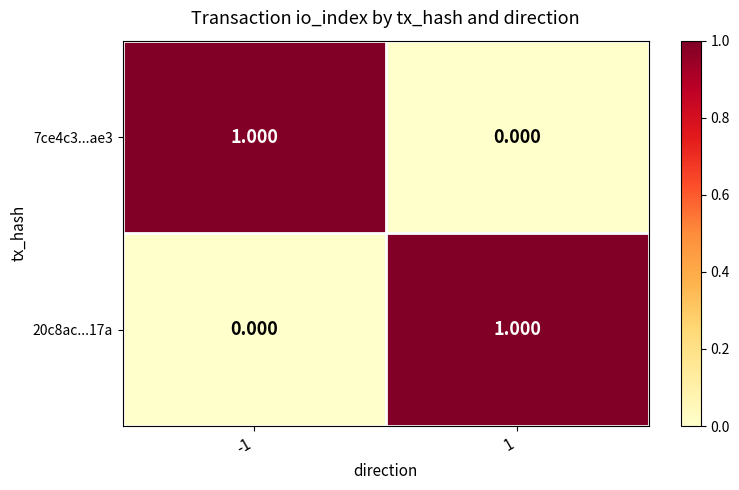

Is the value of 20c8ac...17a at 1 greater than the value of 7ce4c3...ae3 at 1?

Yes